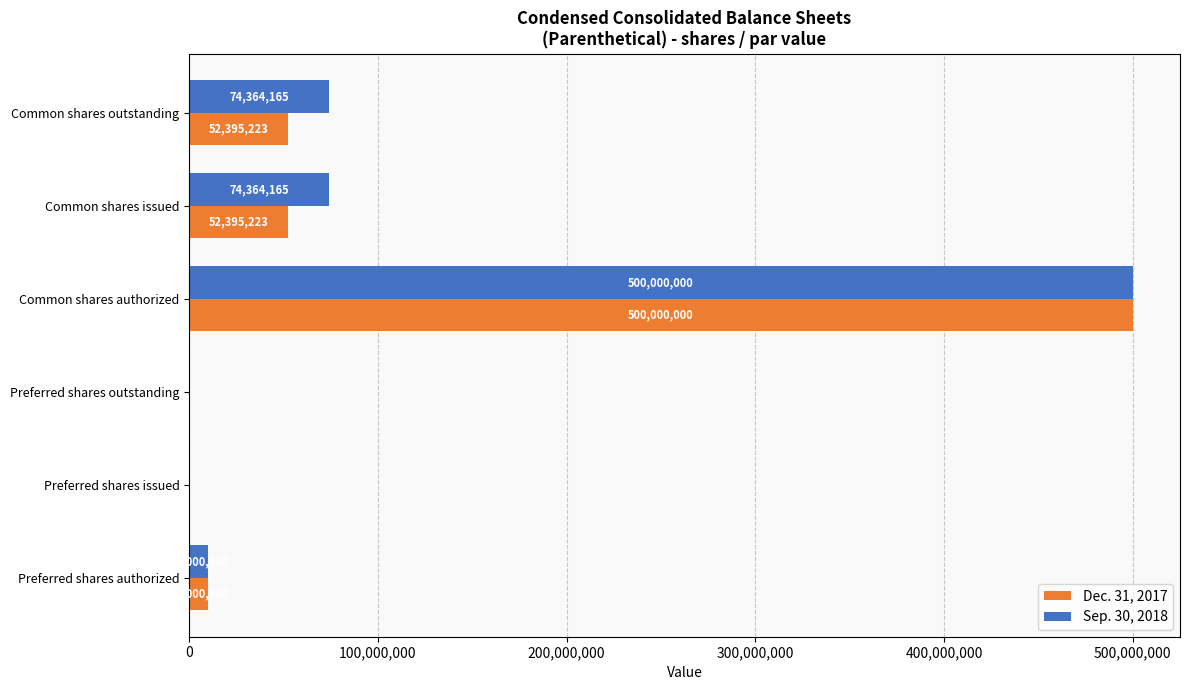

Which label corresponds to the largest value in the chart?

Common shares authorized